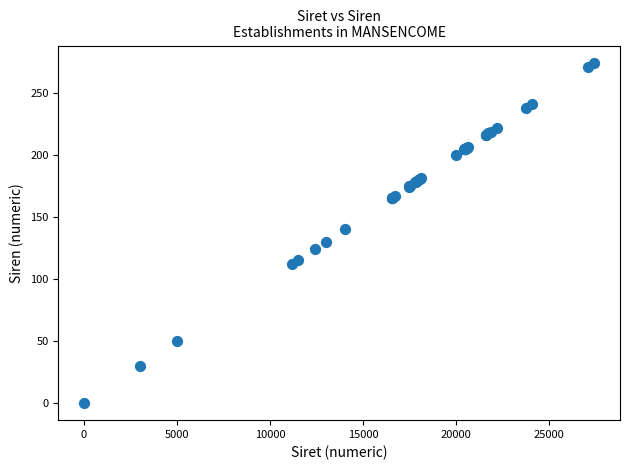

What Y value in the scatter plot is closest to 137?

140.1